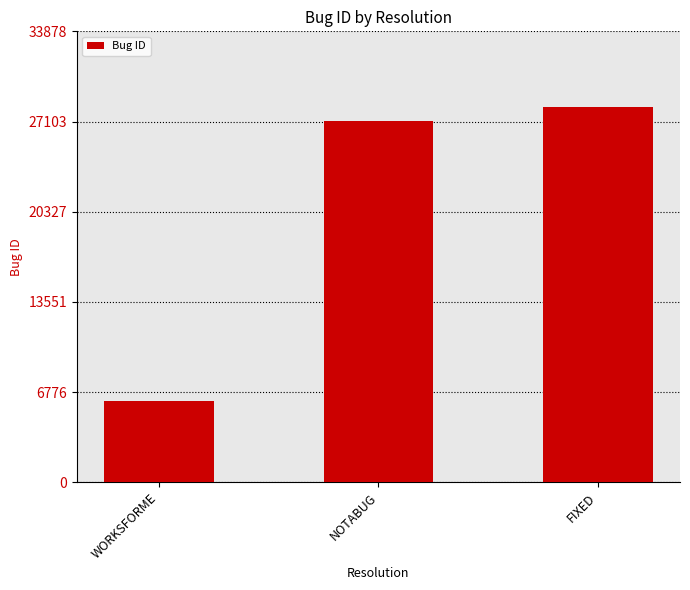

Read the value at NOTABUG.

27167